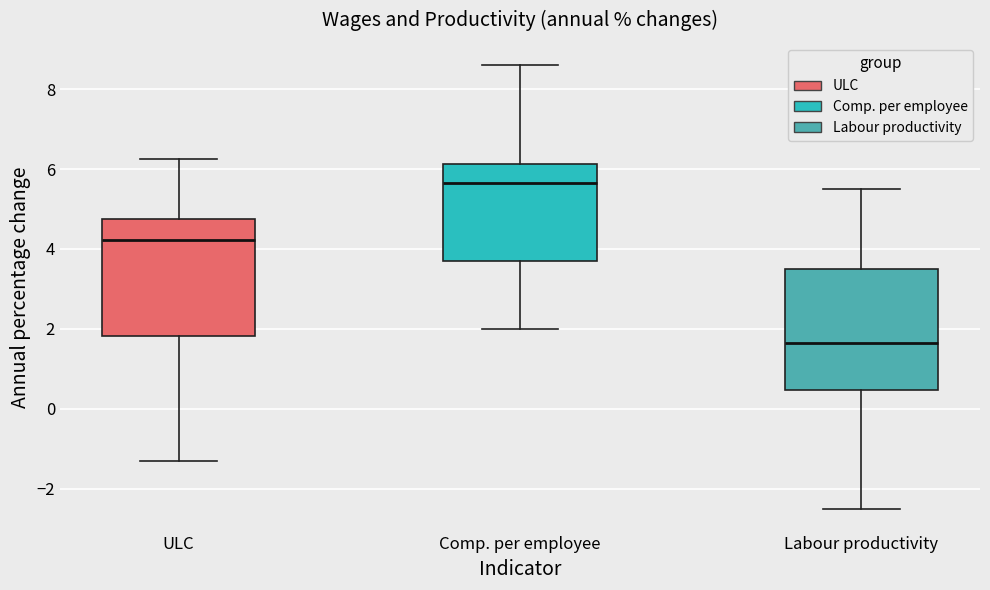

Reading left to right, transcribe this box plot: for each box, give where its median line is, the range the box spans, and where its two whiskers end, as read against the y-axis. The values are not printed on the chart, so give them approximately, as read against the axis.

ULC: median 4.2, box 1.8 to 4.8, whiskers -1.4 to 6.2
Comp. per employee: median 5.6, box 3.8 to 6.2, whiskers 2.0 to 8.6
Labour productivity: median 1.6, box 0.4 to 3.4, whiskers -2.6 to 5.4